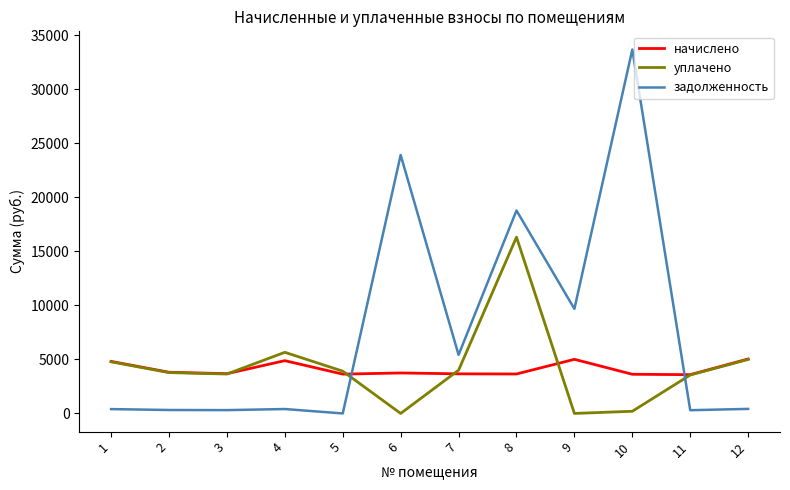

Is the value of задолженность at 10 greater than the value of начислено at 11?

Yes